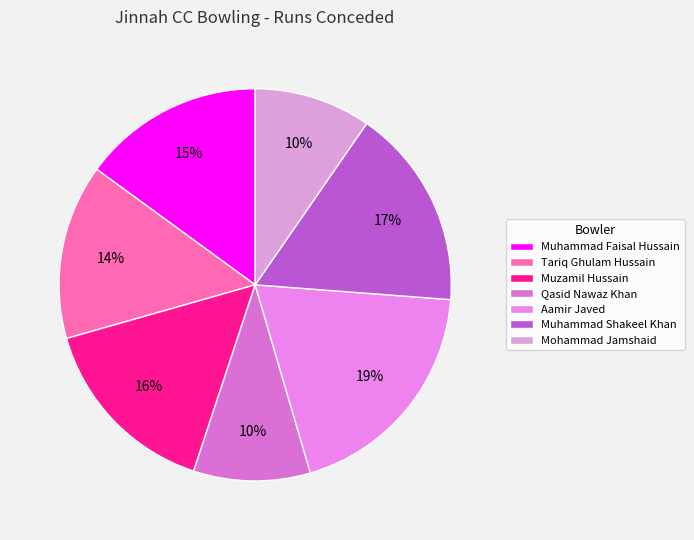

To the nearest percent, what portion does Muhammad Shakeel Khan represent?

17%